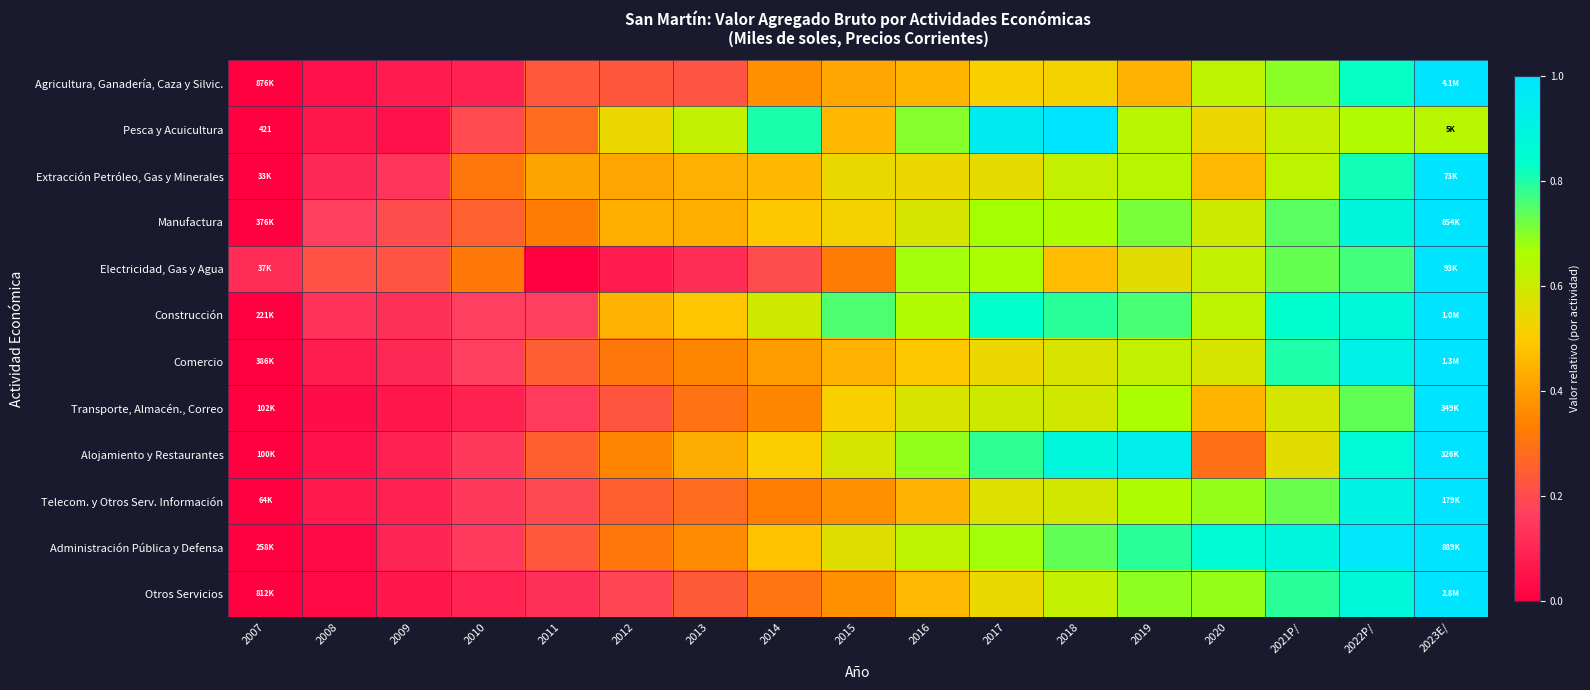

Is the value of Agricultura, Ganadería, Caza y Silvic. at 2018 greater than the value of Manufactura at 2023E/?

No